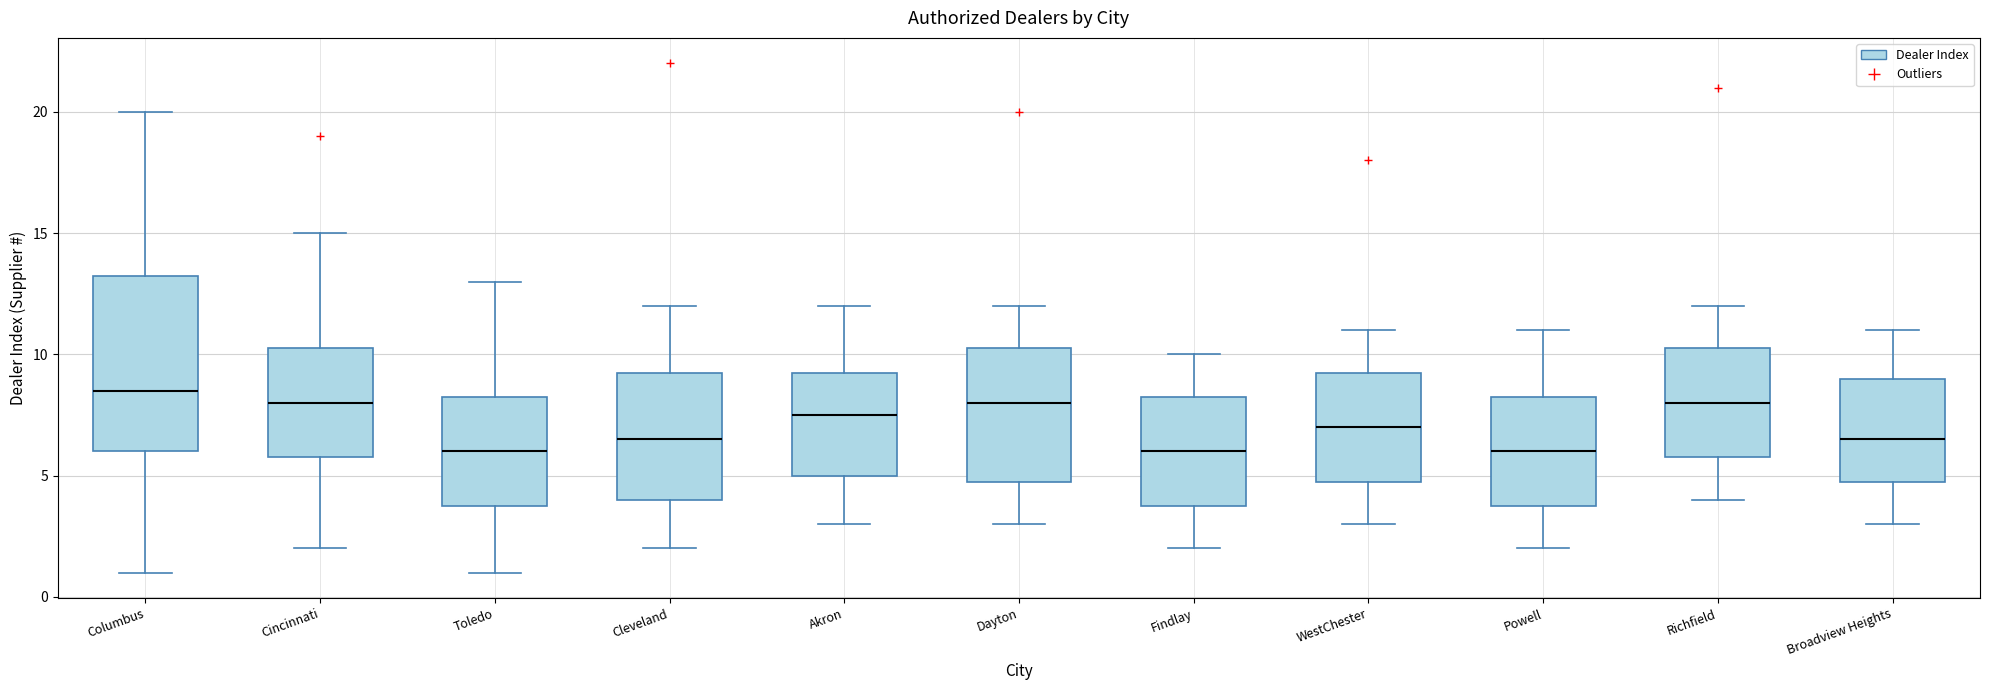

Where does the median line of the box for Toledo sit on the y-axis? The values are not printed on the chart, so give them approximately, as read against the axis.

6.0